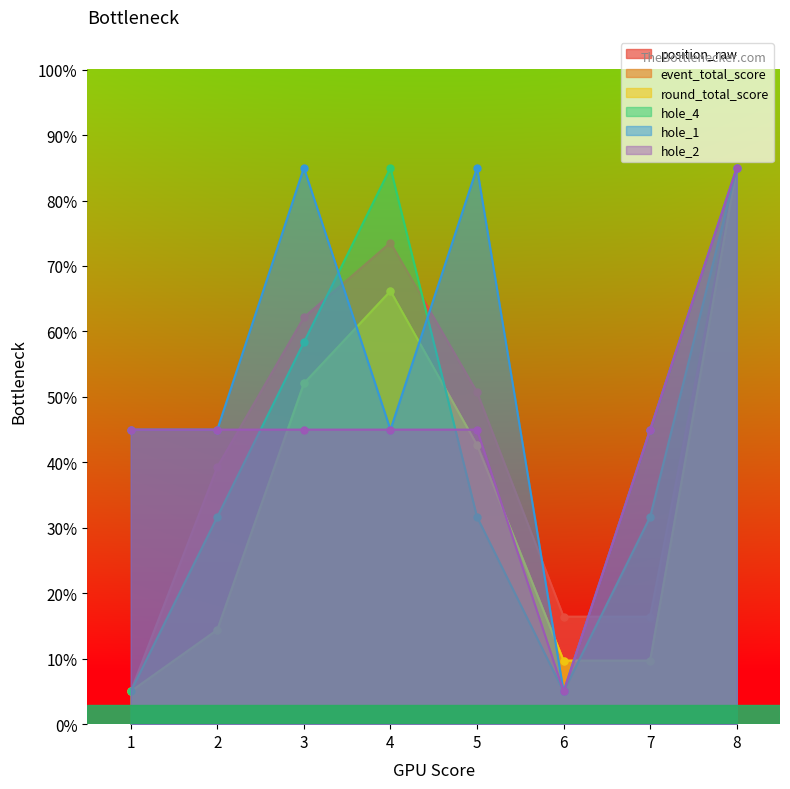

What value does the hole_1 series have at 1?

45.0